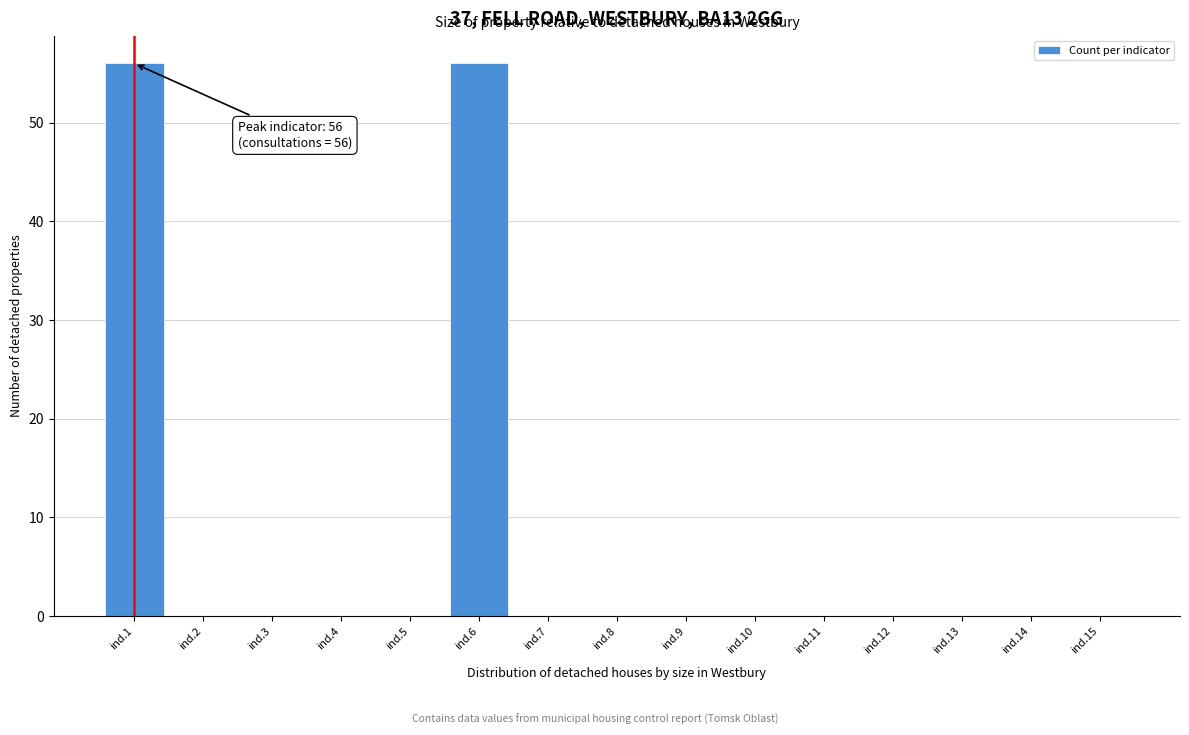

Reading left to right, list all the values displayed in this chart.

ind.1=56	ind.2=0	ind.3=0	ind.4=0	ind.5=0	ind.6=56	ind.7=0	ind.8=0	ind.9=0	ind.10=0	ind.11=0	ind.12=0	ind.13=0	ind.14=0	ind.15=0